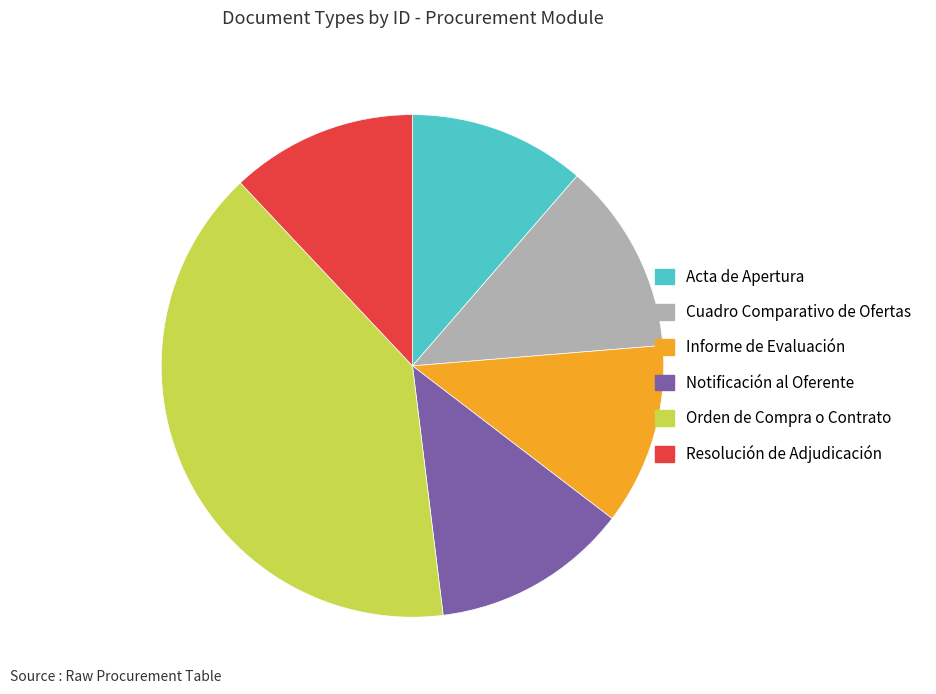

How many segments does this pie chart have?

6